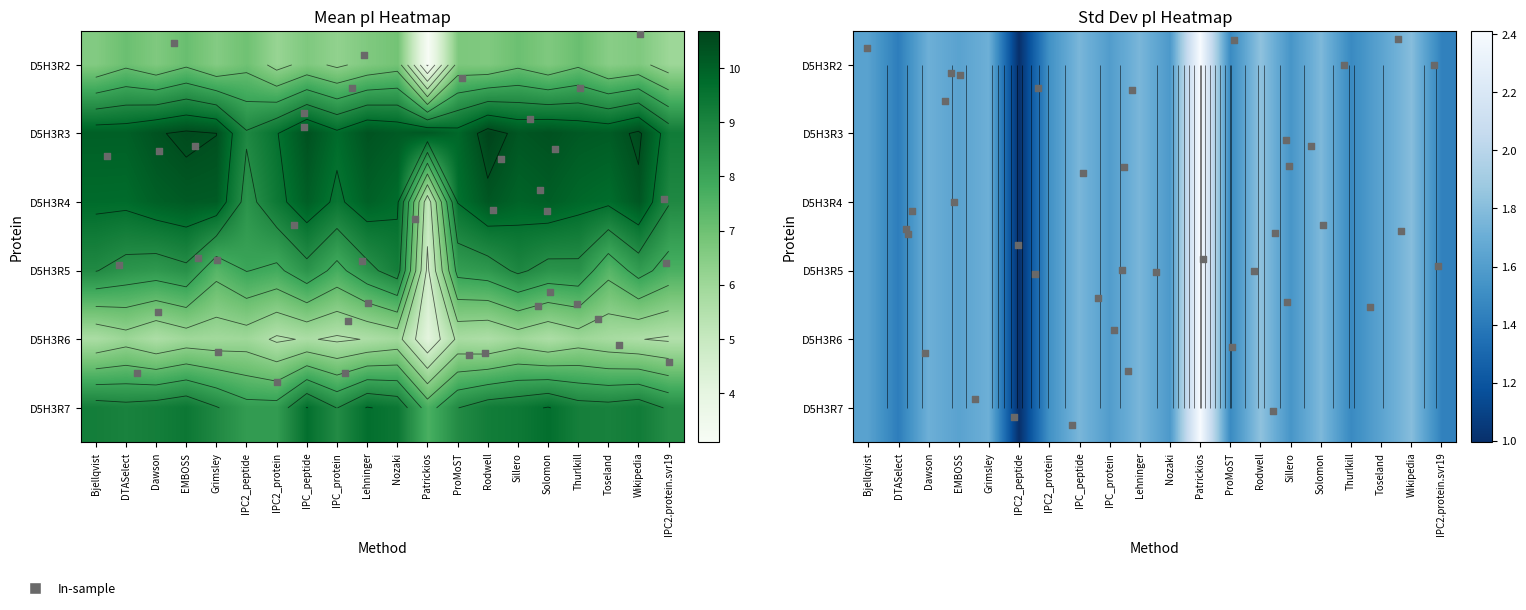

What is the maximum value for tr|D5H3R7|D5H3R7_9GEMI?

9.6